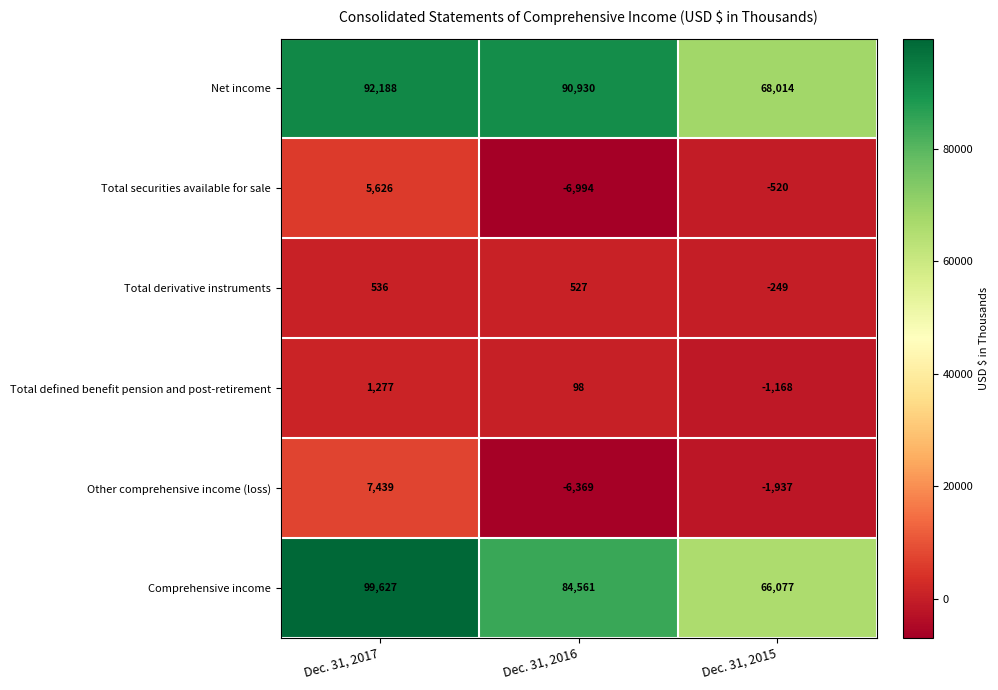

What is the sum of the Total defined benefit pension and post-retirement values at Dec. 31, 2015 and Dec. 31, 2016?

-1070